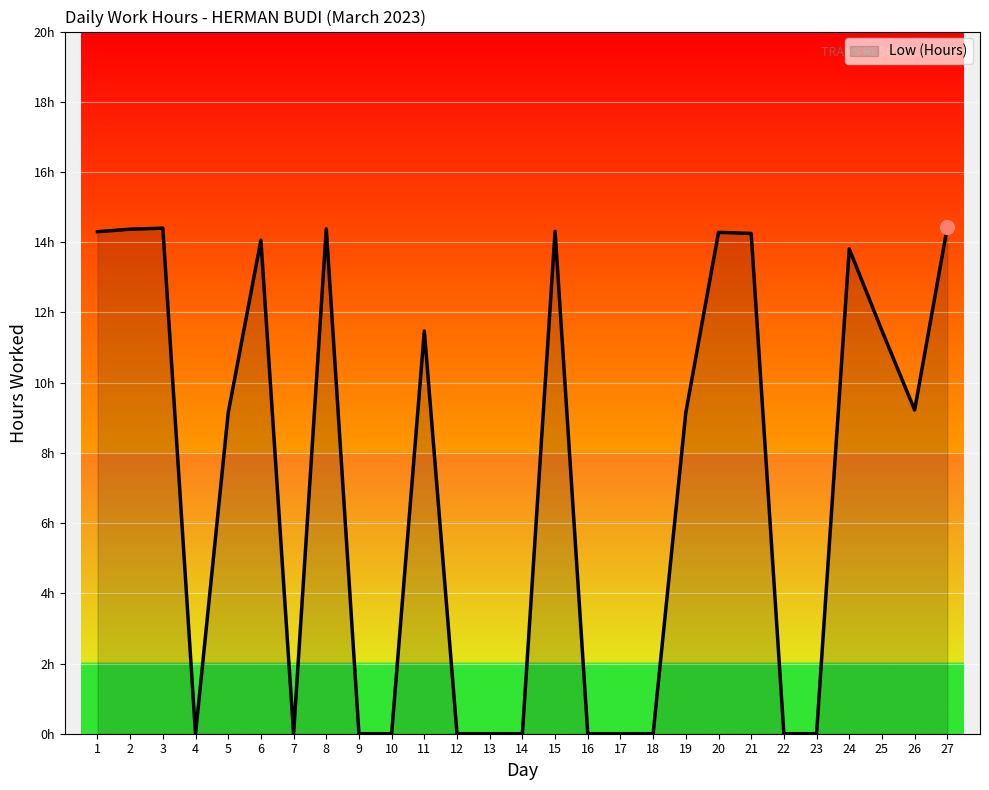

What is the change in value from 5 to 21?

+5.1